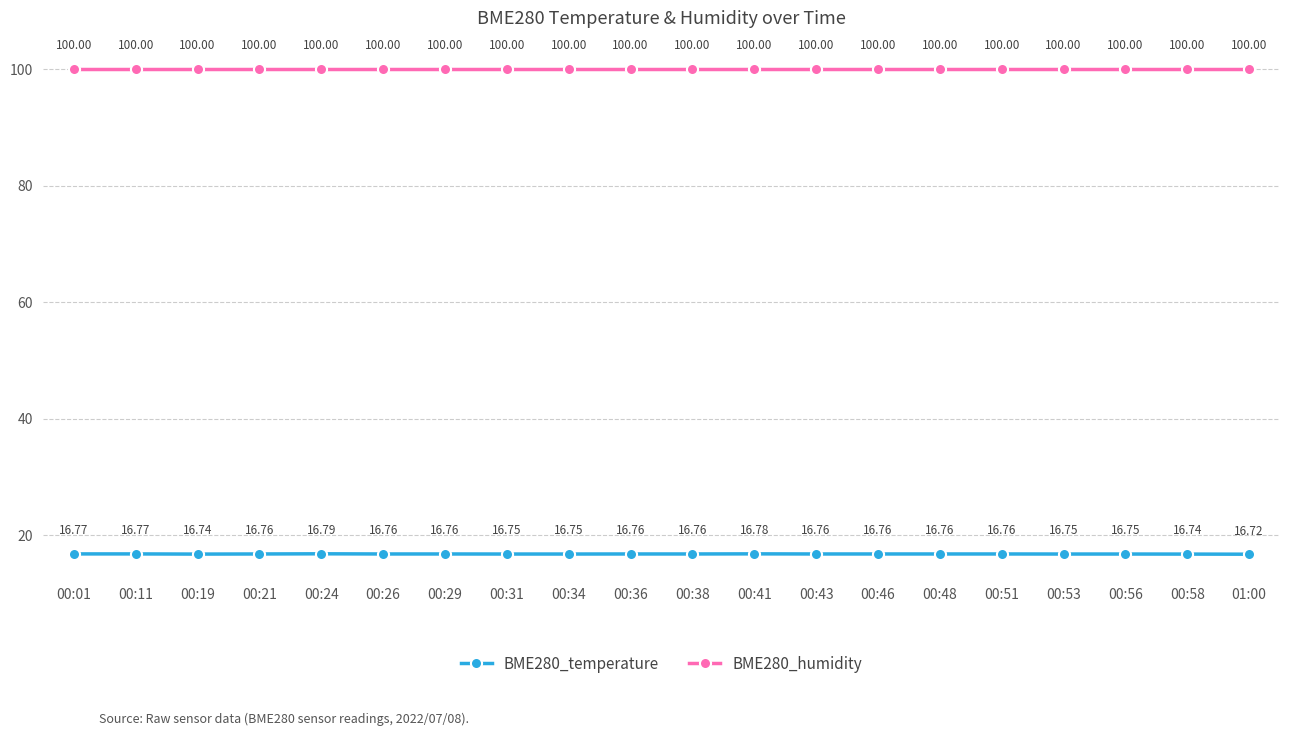

Reading left to right, what are all the values shown in this chart?

BME280_temperature: 16.8	16.8	16.7	16.8	16.8	16.8	16.8	16.8	16.8	16.8	16.8	16.8	16.8	16.8	16.8	16.8	16.8	16.8	16.7	16.7
BME280_humidity: 100.0	100.0	100.0	100.0	100.0	100.0	100.0	100.0	100.0	100.0	100.0	100.0	100.0	100.0	100.0	100.0	100.0	100.0	100.0	100.0